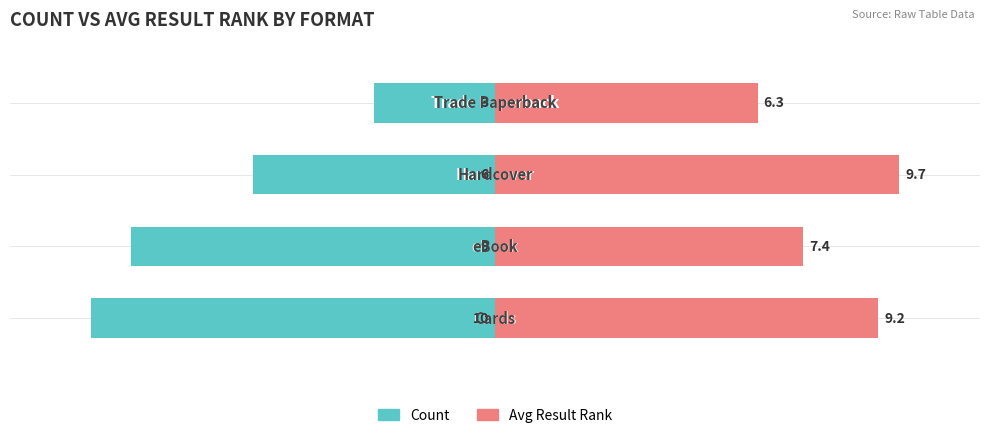

How many categories are shown in the chart?

4